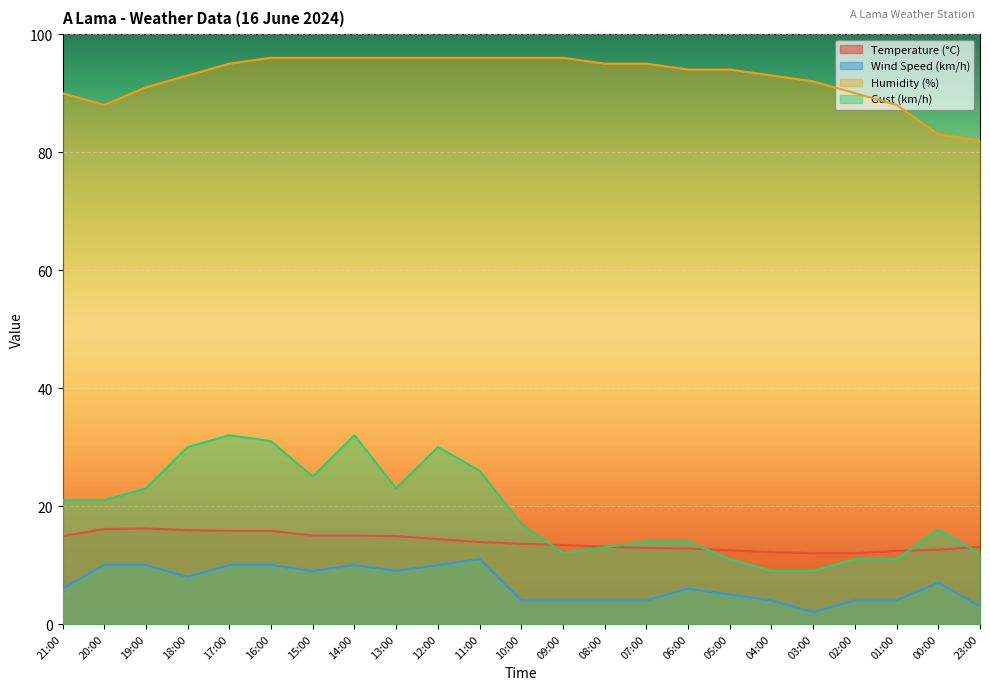

What is the label of the 16th point from the left?

06:00